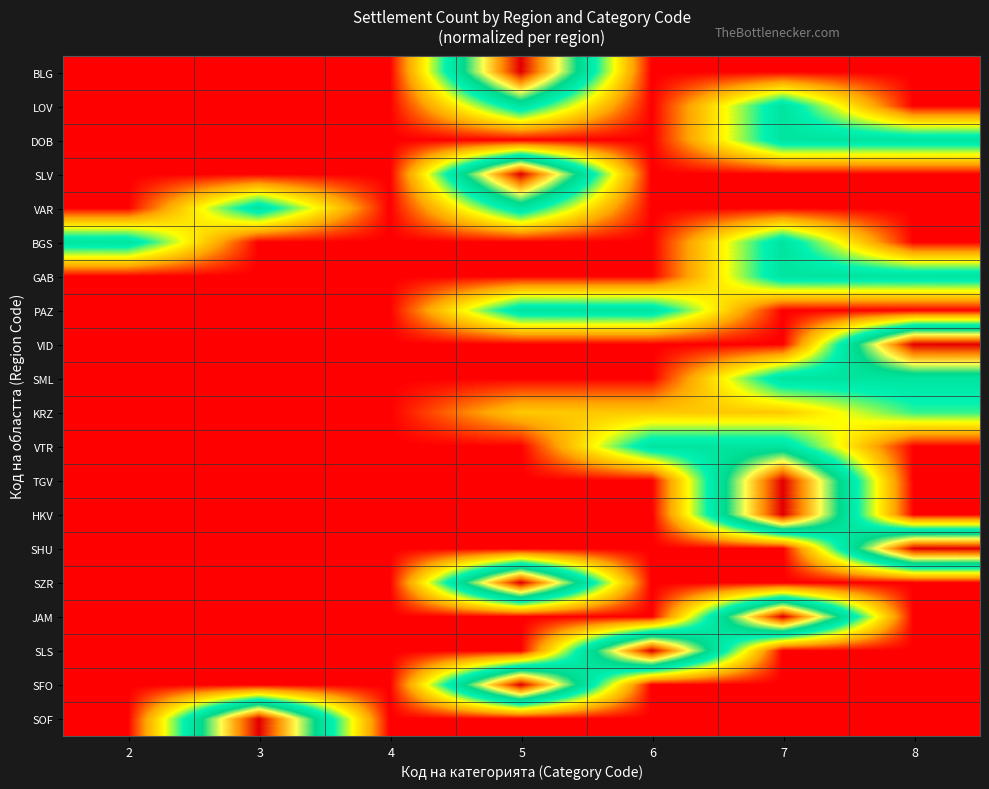

What is the difference between the highest and lowest values at 8?

10